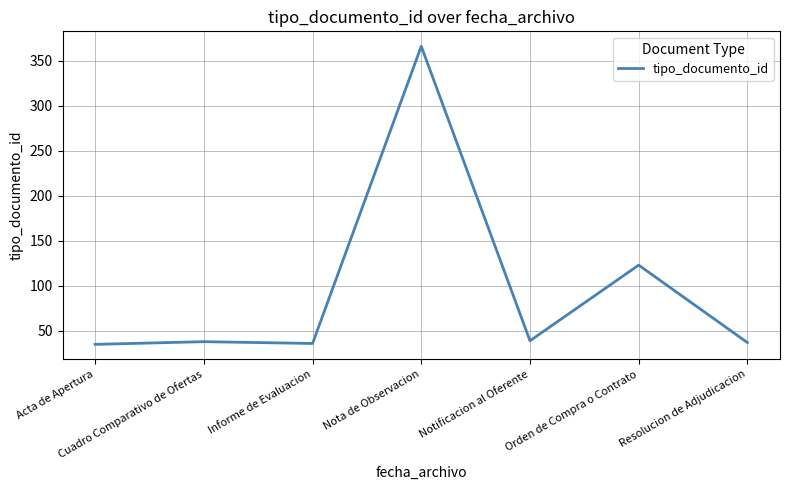

Does the chart display data point markers on the line(s)?

No